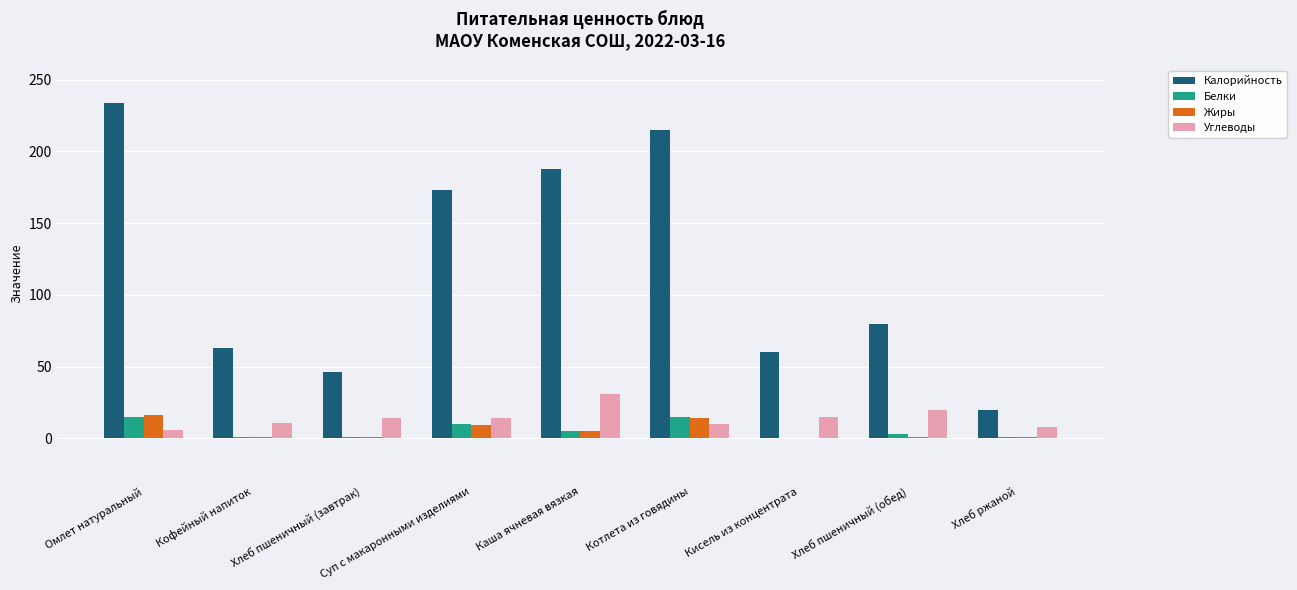

What is the sum of the Белки values at Кисель из концентрата and Омлет натуральный?

15